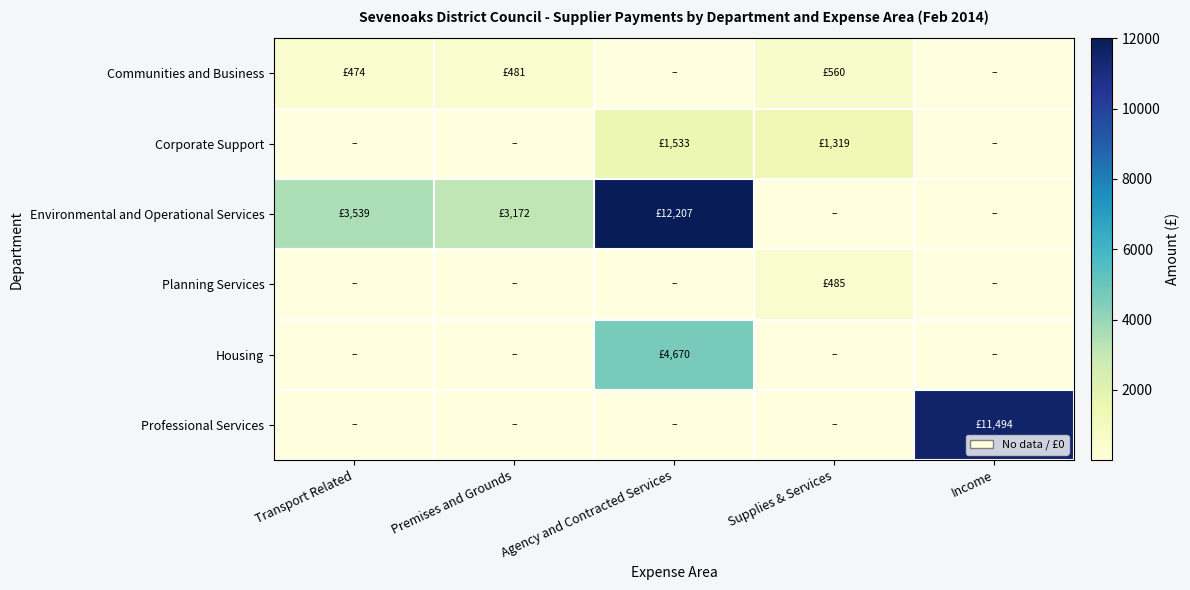

Reading right to left, what are all the values shown in this chart?

Communities and Business: Income=0.0	Supplies & Services=559.5	Agency and Contracted Services=0.0	Premises and Grounds=481.2	Transport Related=474.3
Corporate Support: Income=0.0	Supplies & Services=1319.1	Agency and Contracted Services=1533.5	Premises and Grounds=0.0	Transport Related=0.0
Environmental and Operational Services: Income=0.0	Supplies & Services=0.0	Agency and Contracted Services=12206.6	Premises and Grounds=3171.7	Transport Related=3539.2
Planning Services: Income=0.0	Supplies & Services=485.0	Agency and Contracted Services=0.0	Premises and Grounds=0.0	Transport Related=0.0
Housing: Income=0.0	Supplies & Services=0.0	Agency and Contracted Services=4670.0	Premises and Grounds=0.0	Transport Related=0.0
Professional Services: Income=11494.5	Supplies & Services=0.0	Agency and Contracted Services=0.0	Premises and Grounds=0.0	Transport Related=0.0